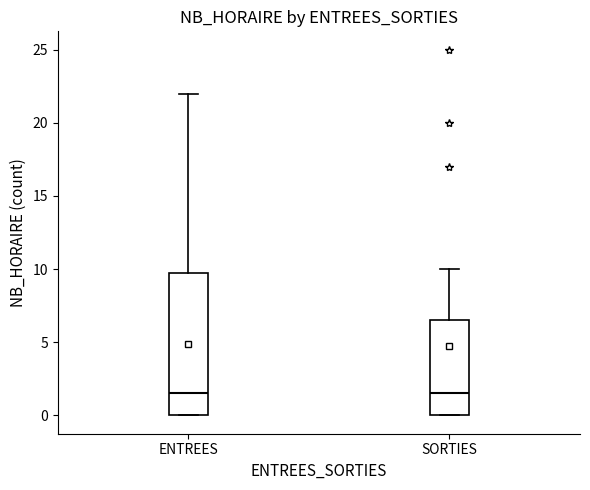

Reading left to right, transcribe this box plot: for each box, give where its median line is, the range the box spans, and where its two whiskers end, as read against the y-axis. The values are not printed on the chart, so give them approximately, as read against the axis.

ENTREES: median 1.5, box 0.0 to 10.0, whiskers 0.0 to 22.0
SORTIES: median 1.5, box 0.0 to 6.5, whiskers 0.0 to 10.0